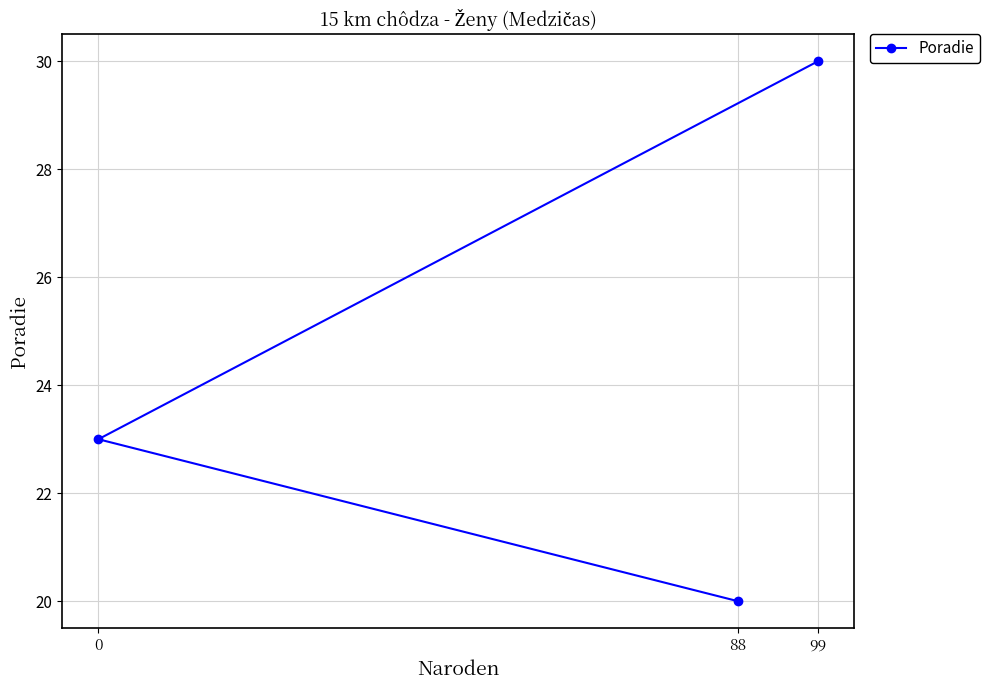

The chart shows a value of 46 at 99. True or false?

False